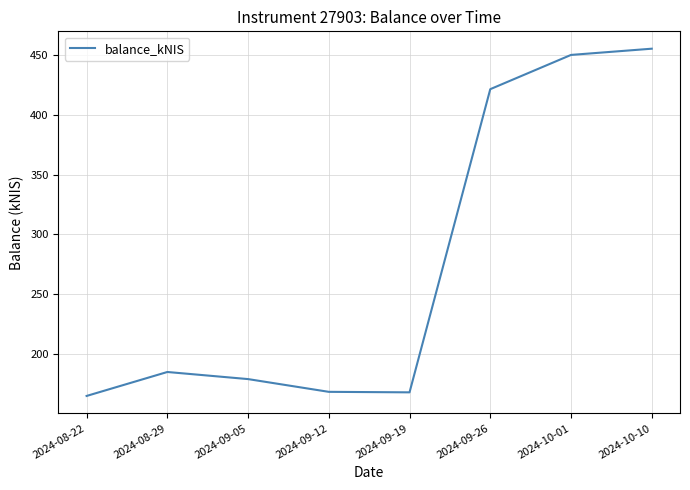

Where is the data nearest to the value 310?

2024-09-26